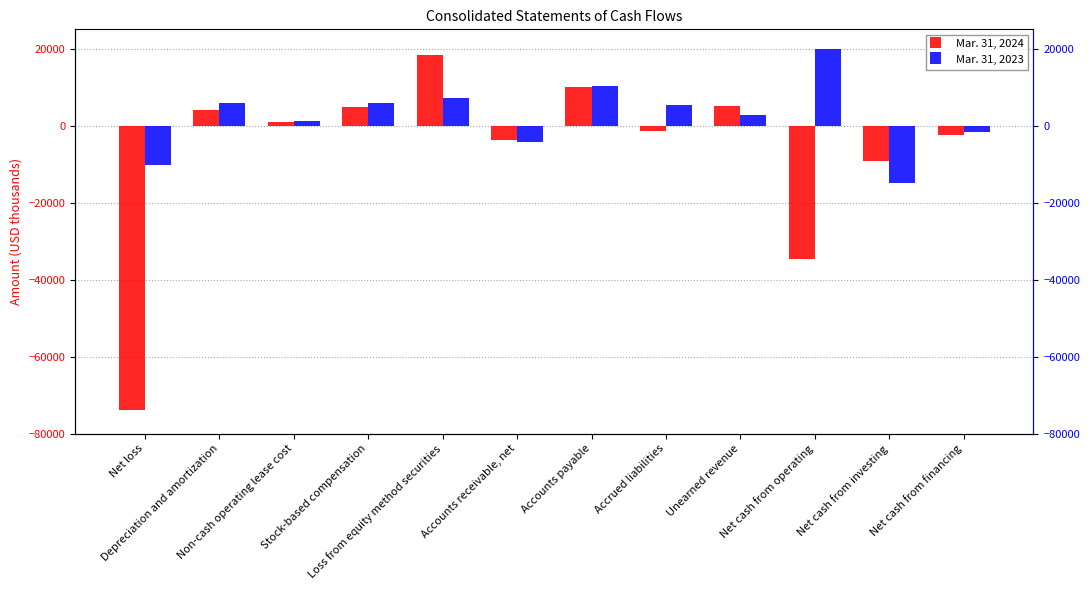

Is the value of Mar. 31, 2023 at Net cash from investing greater than the value of Mar. 31, 2024 at Loss from equity method securities?

No